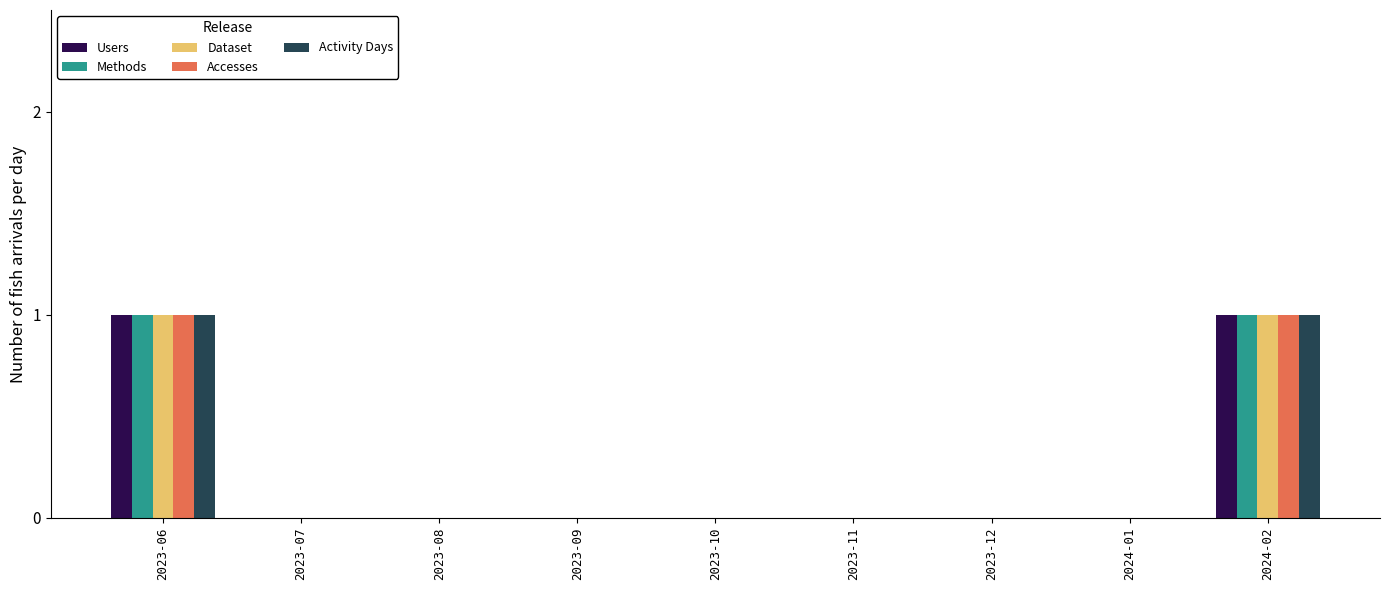

Is it true that Users equals 0 at 2023-12?

True